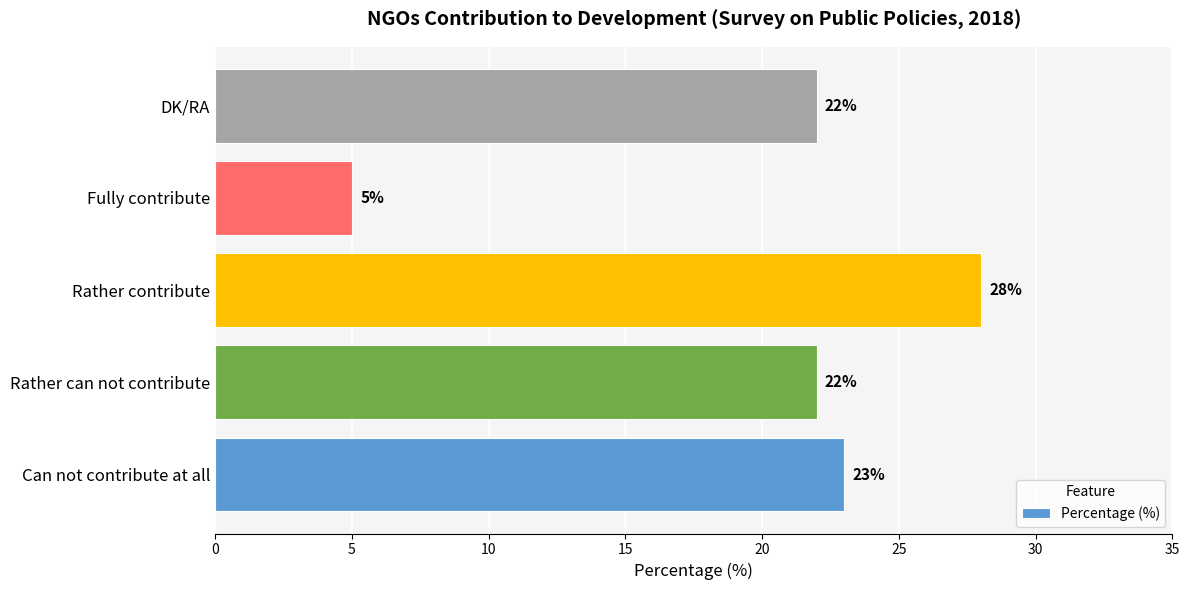

What is the smallest value displayed?

5